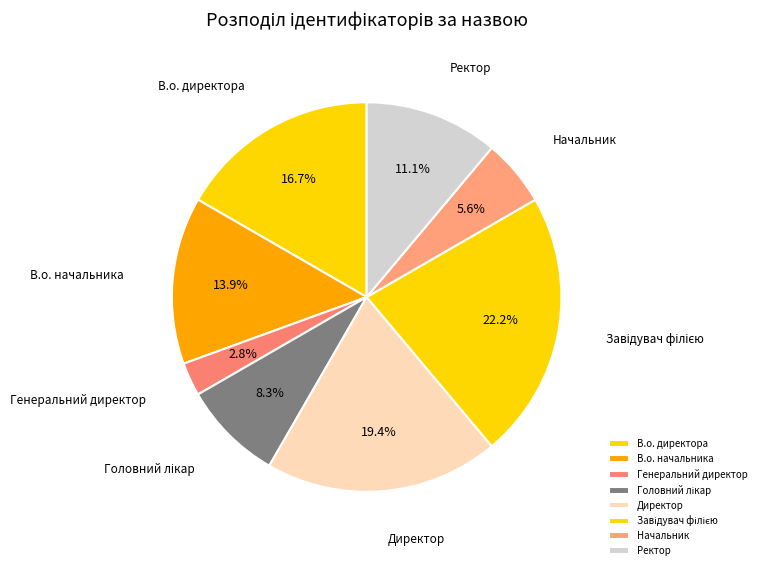

Approximately how many times larger is the value at Ректор compared to В.о. директора?

0.7